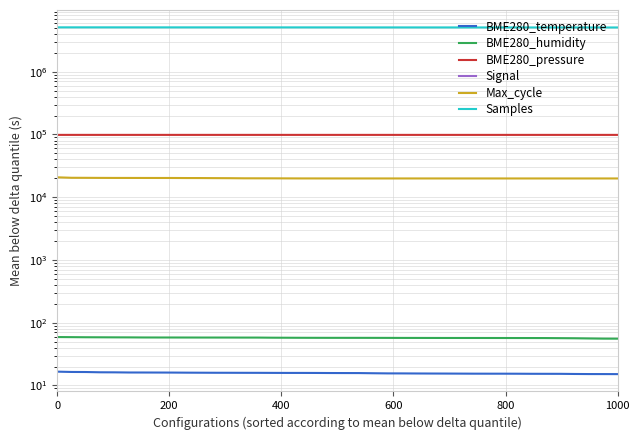

True or false: BME280_temperature has more than 0 interior local peaks.

False